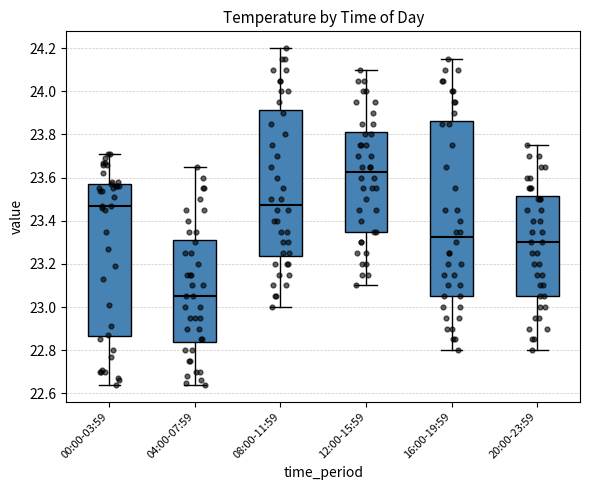

Comparing the boxes themselves (not the whiskers), which one is the tallest?

16:00-19:59